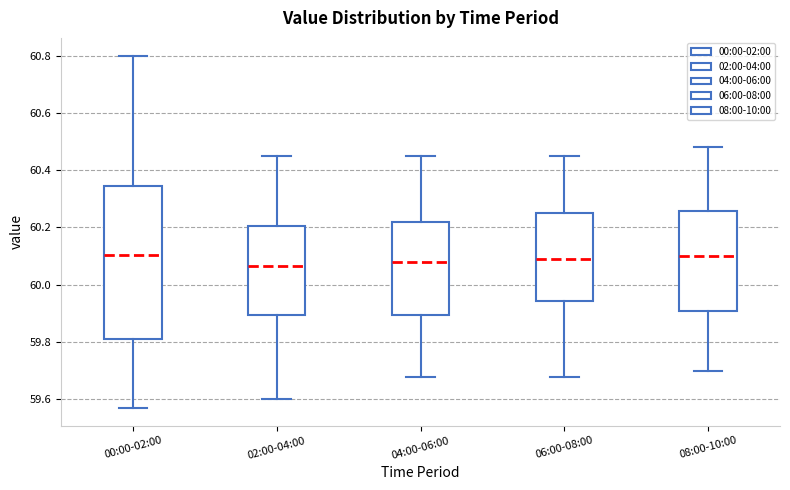

Reading left to right, transcribe this box plot: for each box, give where its median line is, the range the box spans, and where its two whiskers end, as read against the y-axis. The values are not printed on the chart, so give them approximately, as read against the axis.

00:00-02:00: median 60.10, box 59.82 to 60.34, whiskers 59.58 to 60.80
02:00-04:00: median 60.06, box 59.90 to 60.20, whiskers 59.60 to 60.46
04:00-06:00: median 60.08, box 59.90 to 60.22, whiskers 59.68 to 60.46
06:00-08:00: median 60.10, box 59.94 to 60.26, whiskers 59.68 to 60.46
08:00-10:00: median 60.10, box 59.92 to 60.26, whiskers 59.70 to 60.48